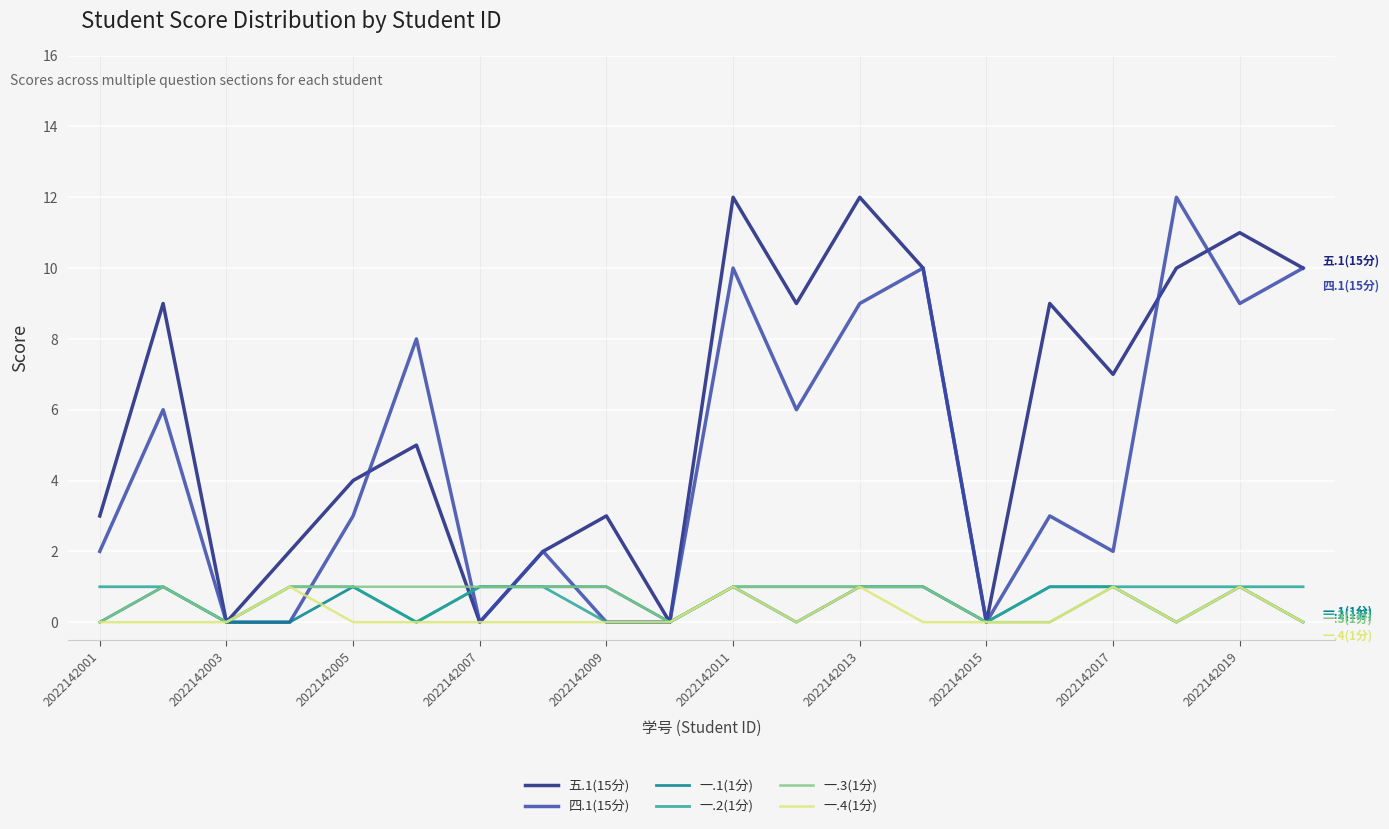

Which series has the largest total across all categories?

五.1(15分)